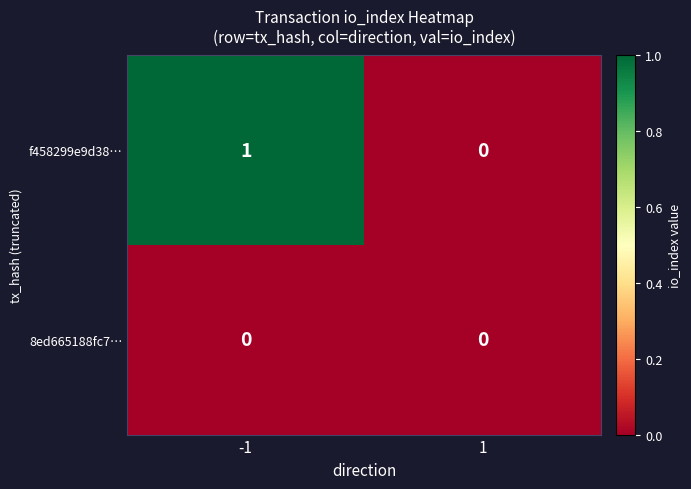

At -1, list the series in order from largest to smallest.

f458299e9d38…, 8ed665188fc7…